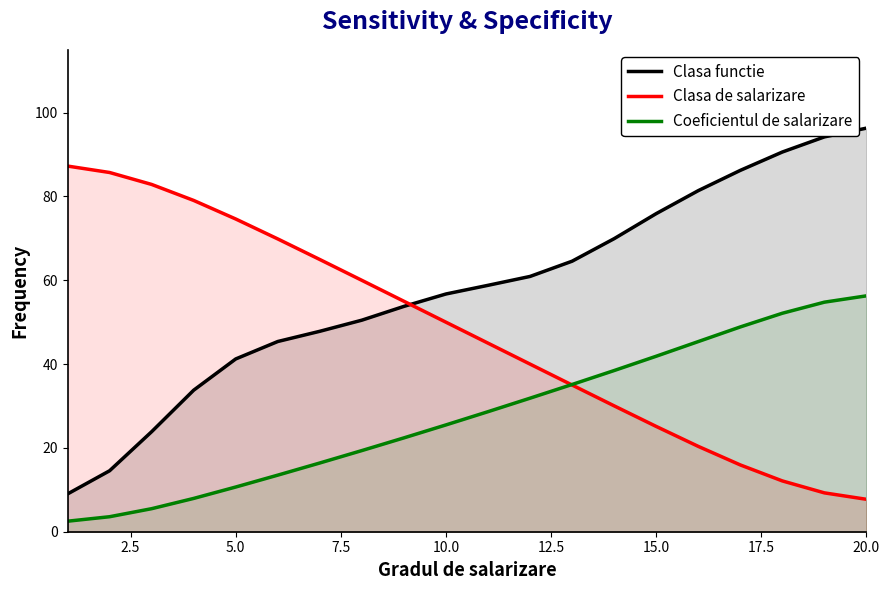

What is the total value across all series at 10.0?

132.2